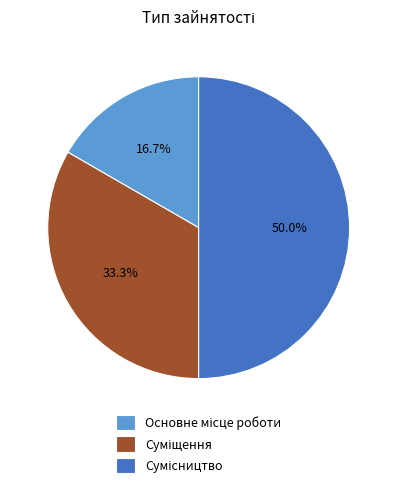

Does any single category account for the majority?

No